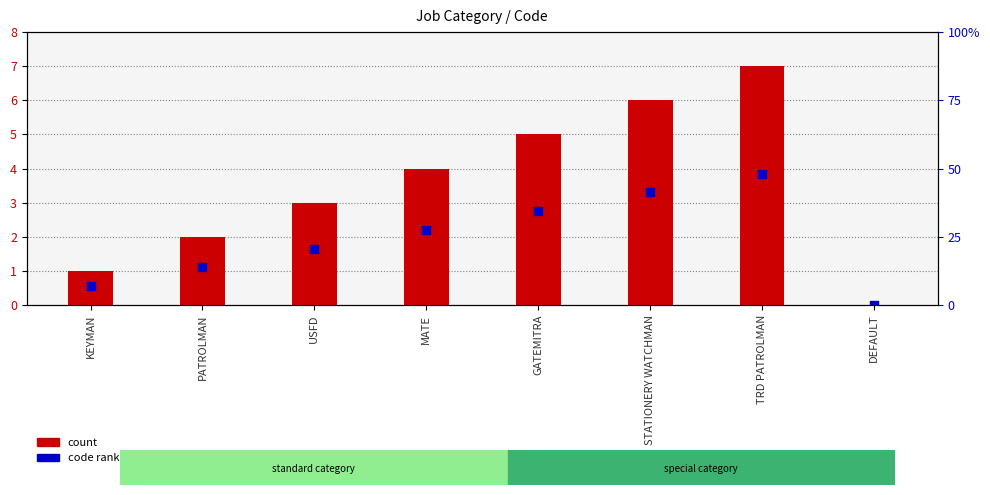

Which series contains the highest Y value?

count